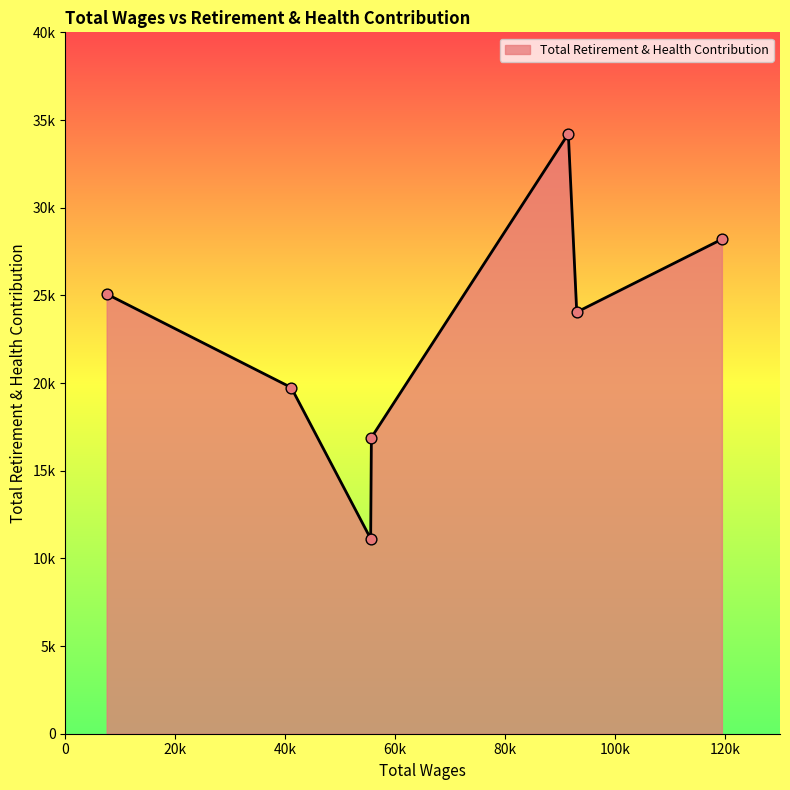

Does the chart have visible grid lines?

No